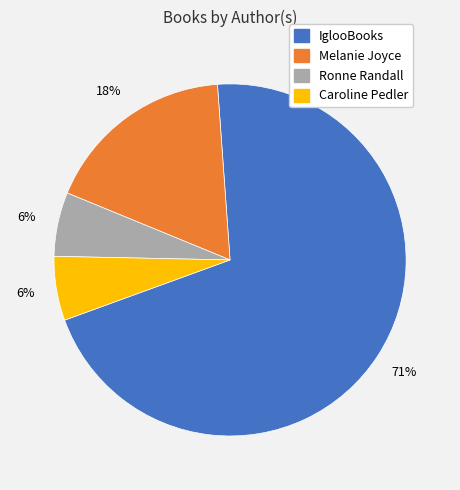

To the nearest percent, what is the average slice percentage?

25%